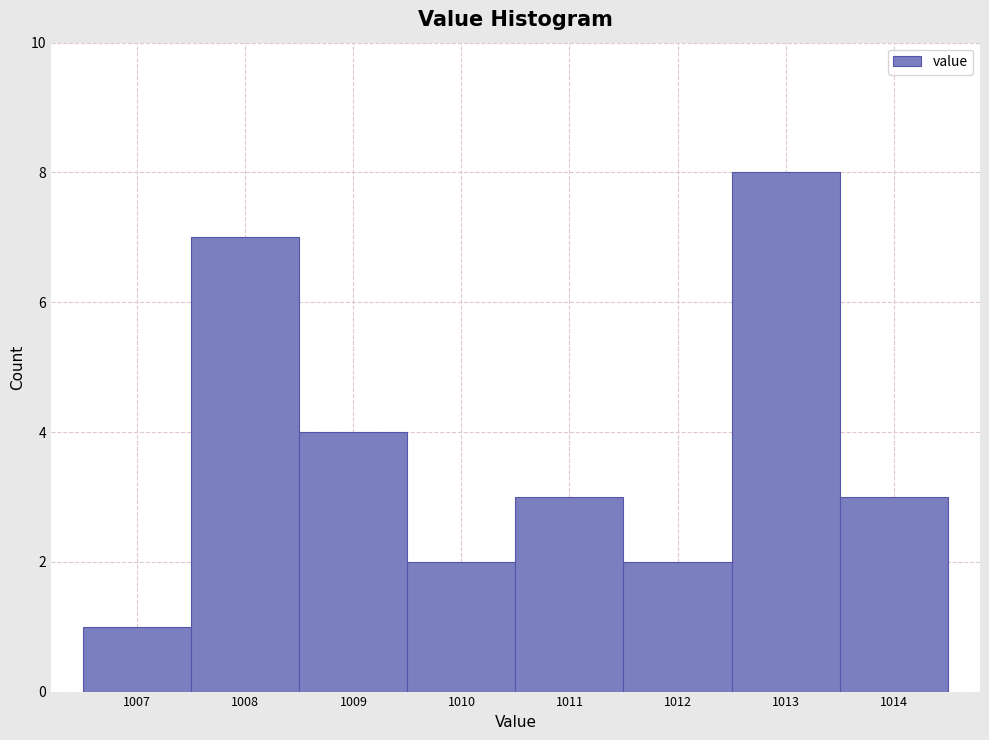

Reading left to right, transcribe this chart: for each bar, give the range it covers on the x-axis and its height. The values are not printed on the chart, so give them approximately, as read against the axis.

1006.5 to 1007.5: 1
1007.5 to 1008.5: 7
1008.5 to 1009.5: 4
1009.5 to 1010.5: 2
1010.5 to 1011.5: 3
1011.5 to 1012.5: 2
1012.5 to 1013.5: 8
1013.5 to 1014.5: 3